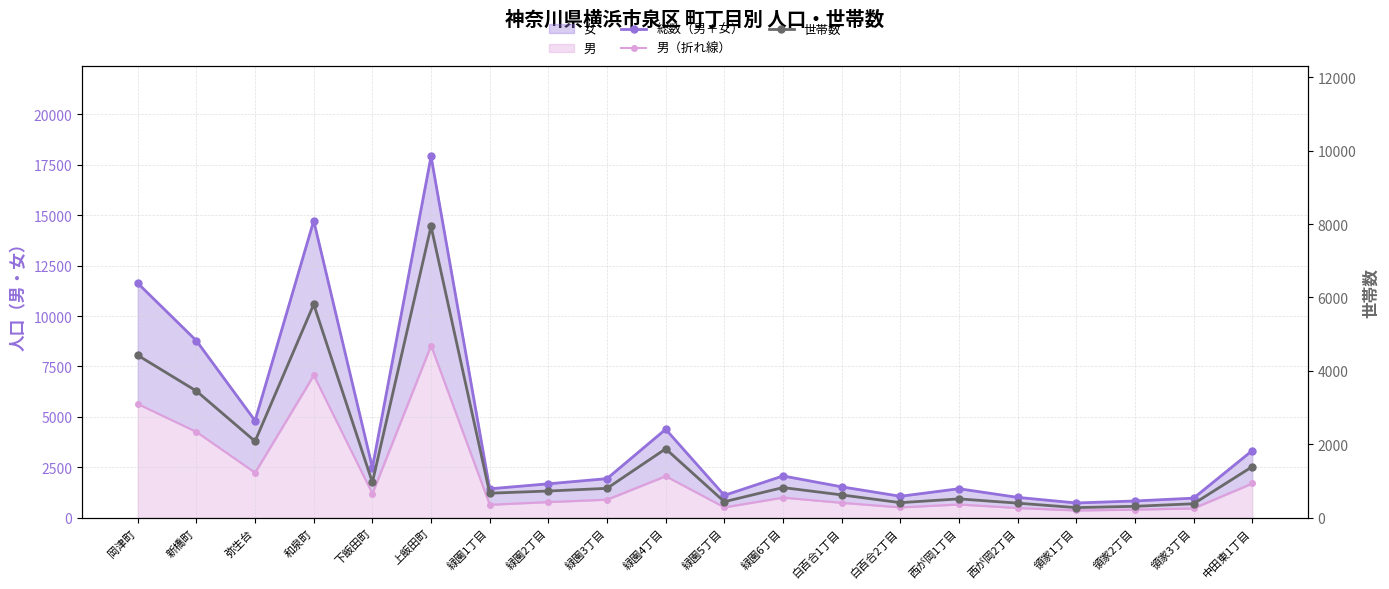

How many values in the 男（折れ線） series exceed 905?

9